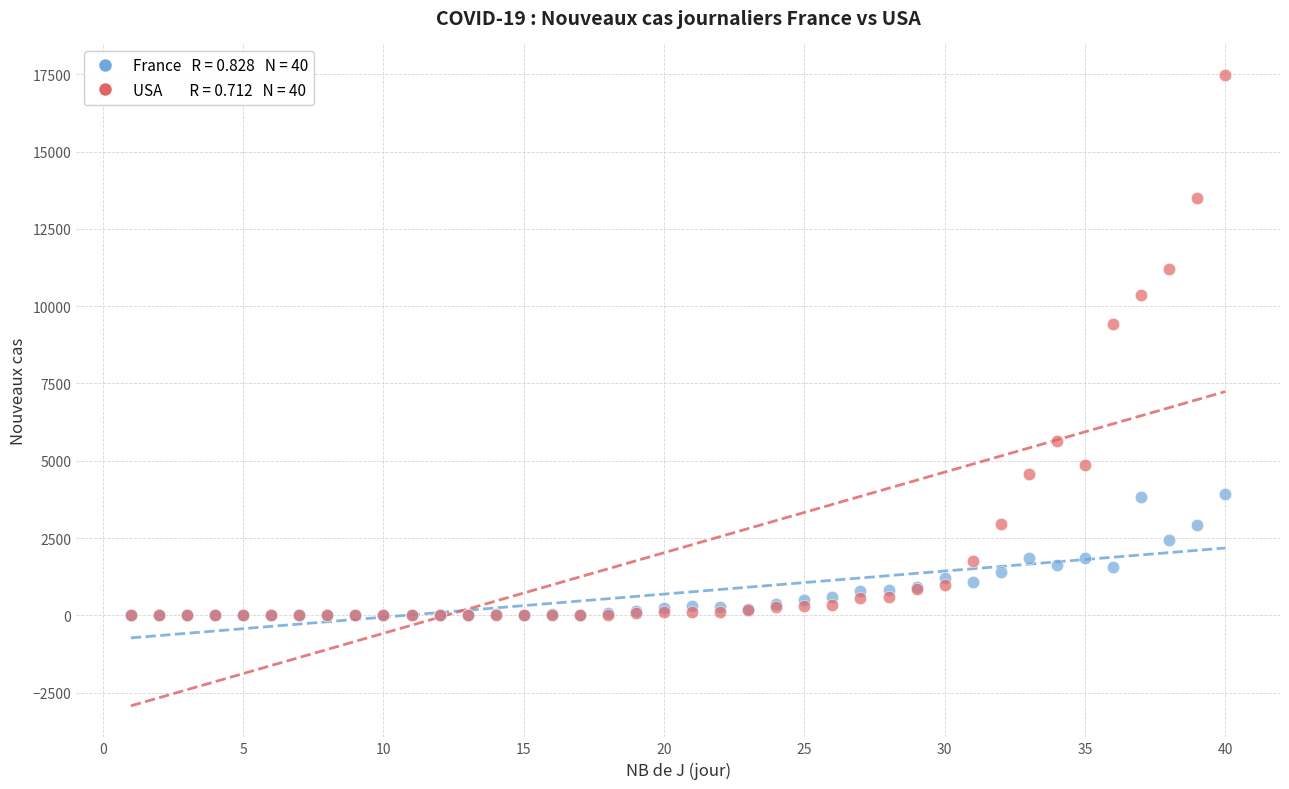

Across all series, what Y value is closest to 8737?

9422